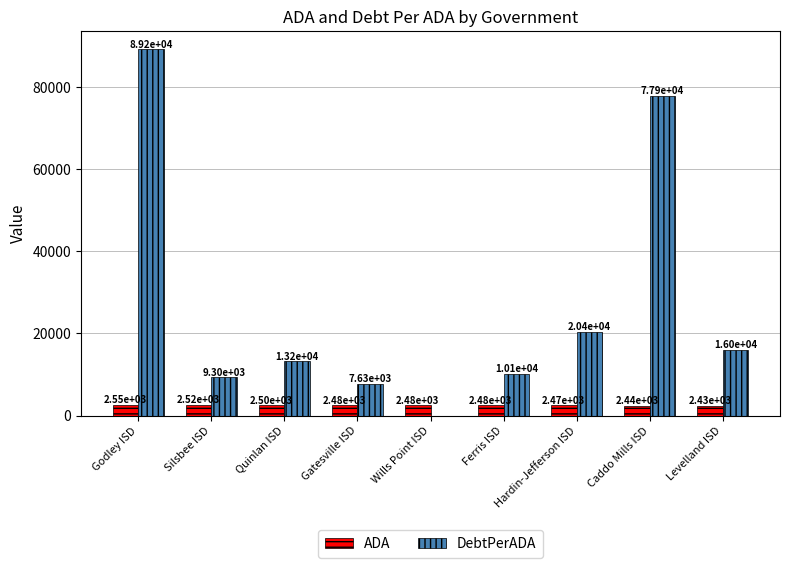

Read the ADA value at Hardin-Jefferson ISD.

2474.4